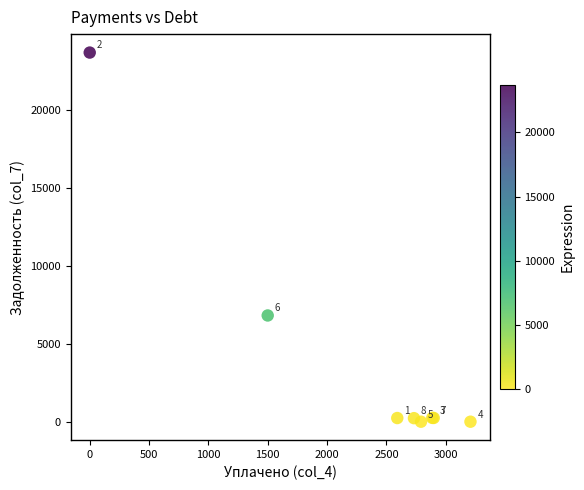

What Y value in the scatter plot is closest to 11852?

6822.2